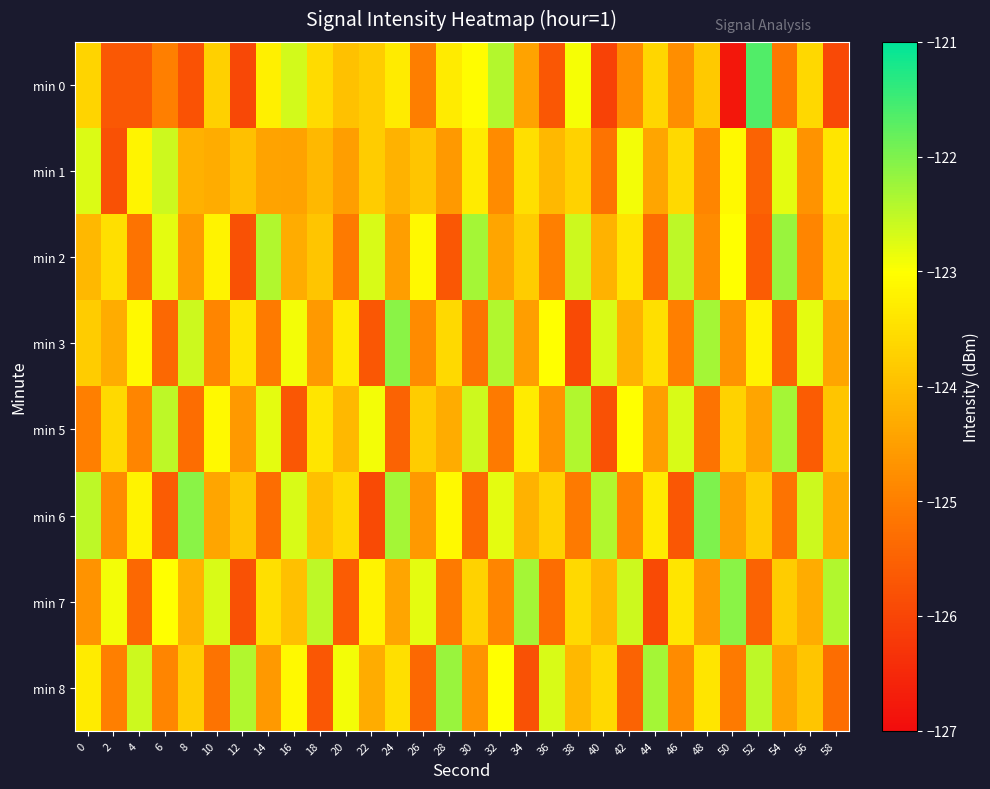

Which series has the largest range (max minus min)?

min 0